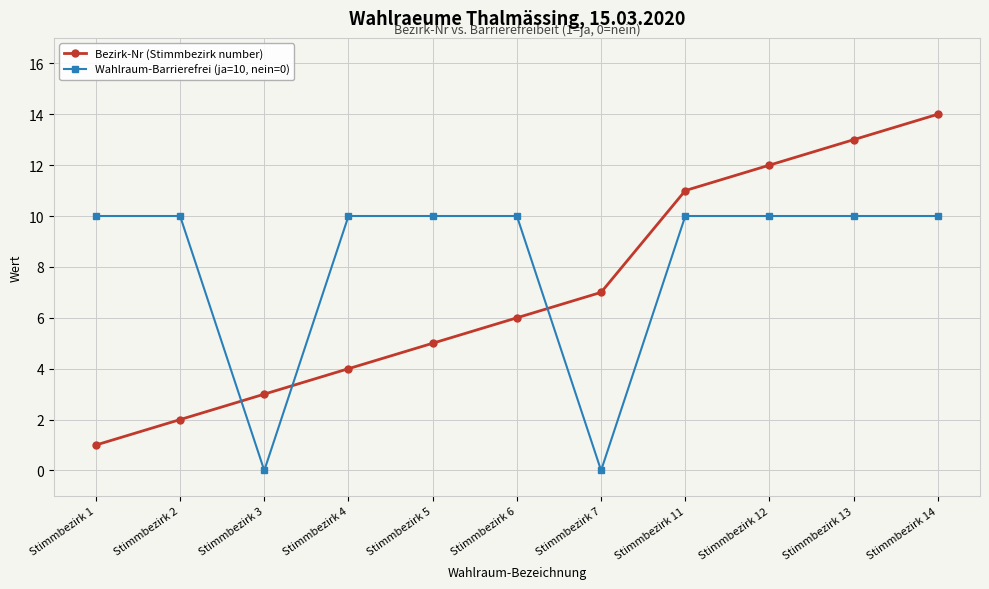

Which series has the largest total across all categories?

Wahlraum-Barrierefrei (ja=10, nein=0)